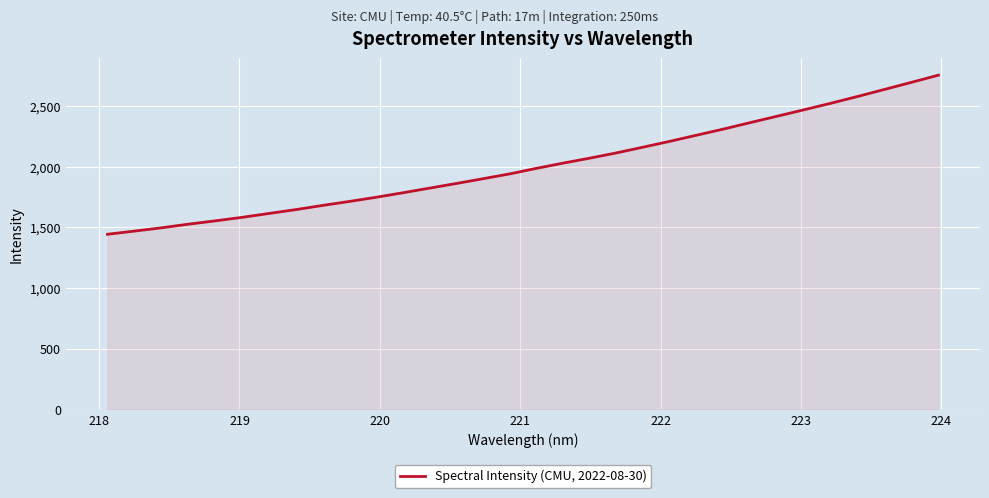

What is the minimum value shown in the chart?

1443.9